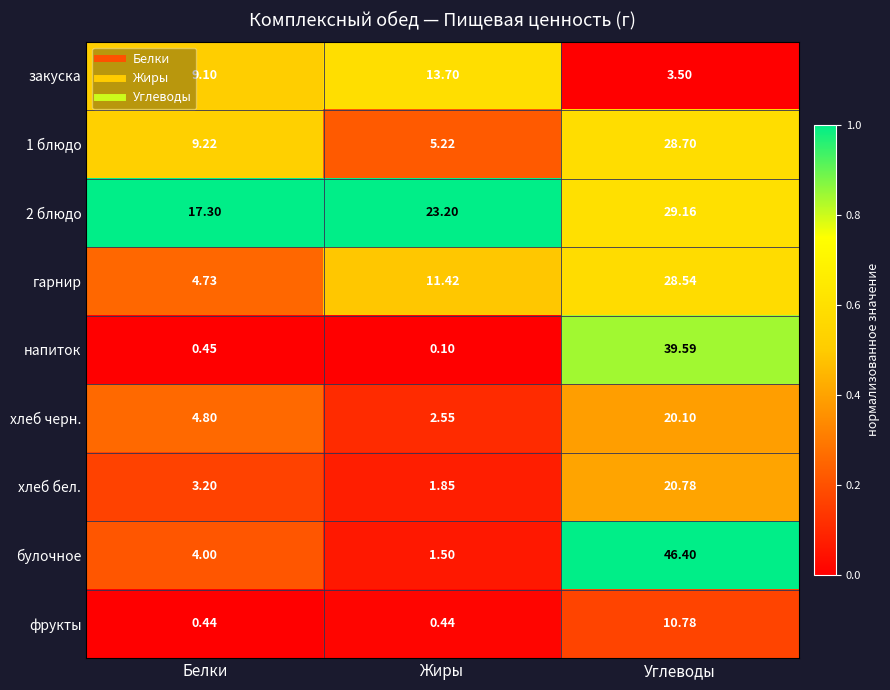

At which label is напиток closest to 19?

Белки